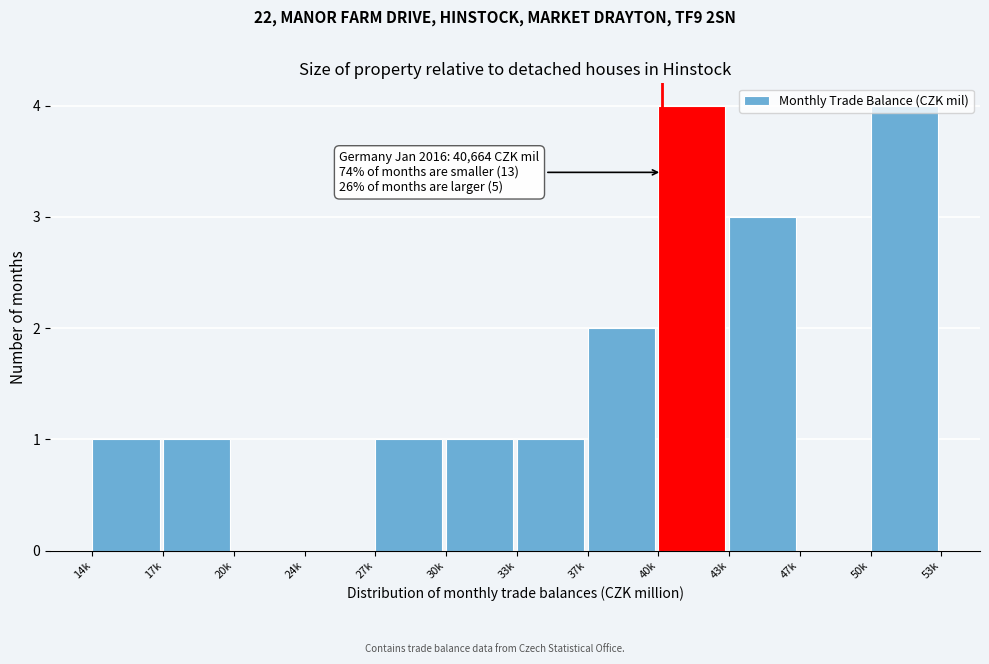

What is the ratio of the value at 17k to the value at 37k?

0.5